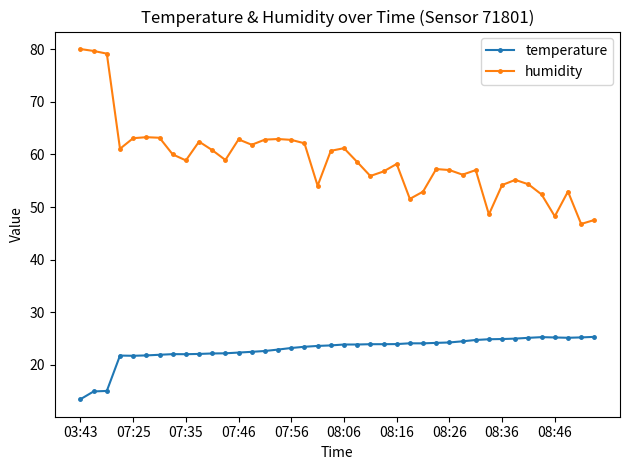

What are all the series names shown in the legend?

temperature, humidity